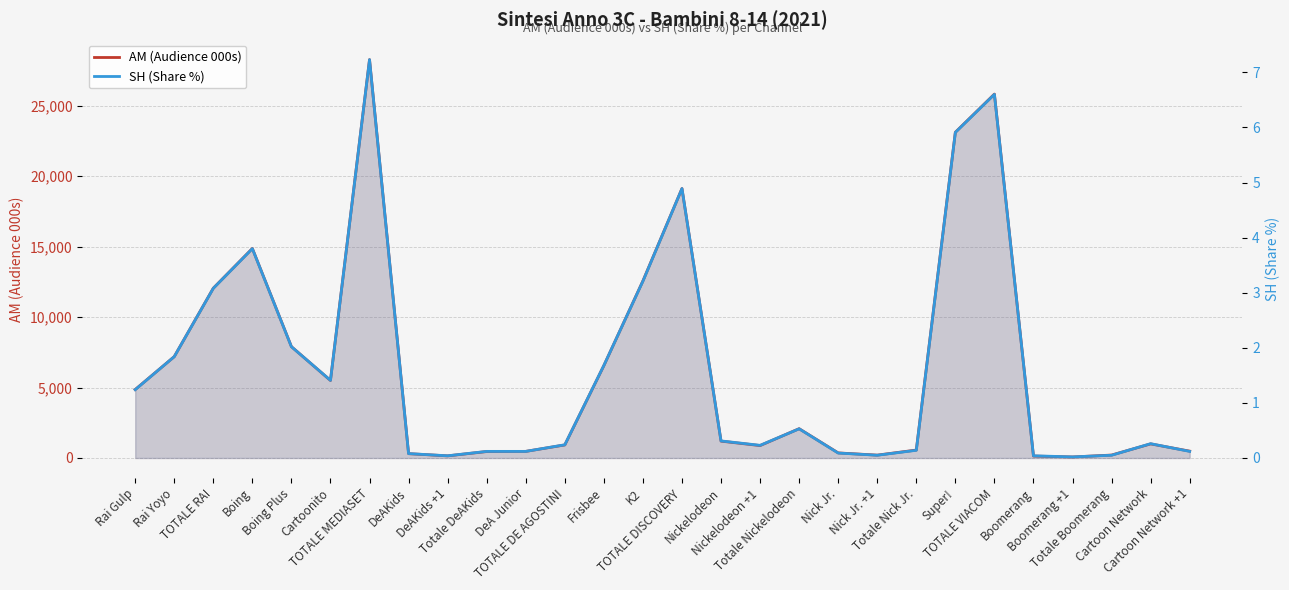

Does the chart have visible grid lines?

Yes